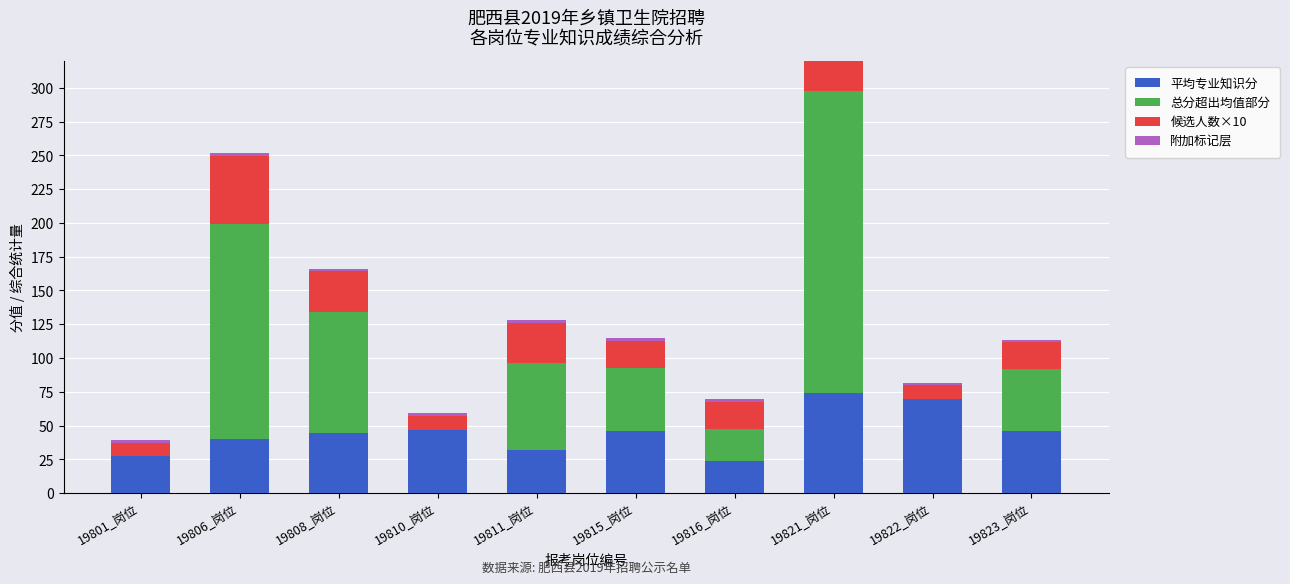

Which has a higher value, 19808_岗位 or 19821_岗位?

19821_岗位